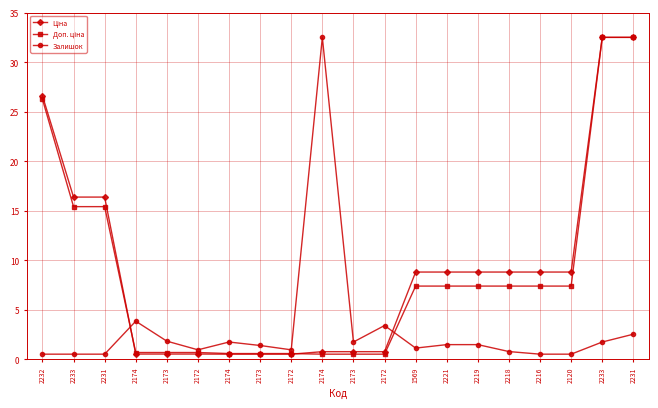

How many times do Ціна and Залишок cross each other?

2